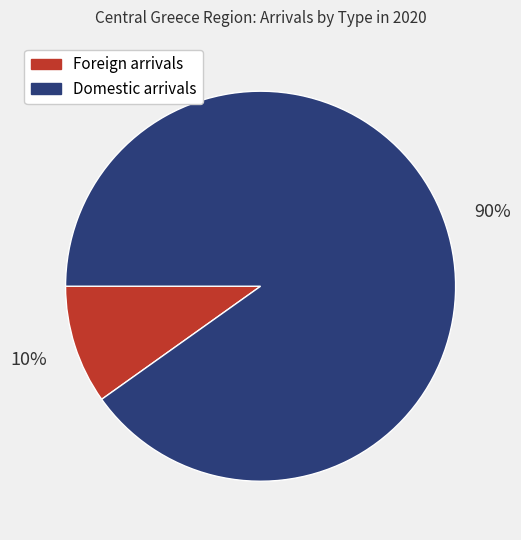

Count the number of slices in the pie.

2